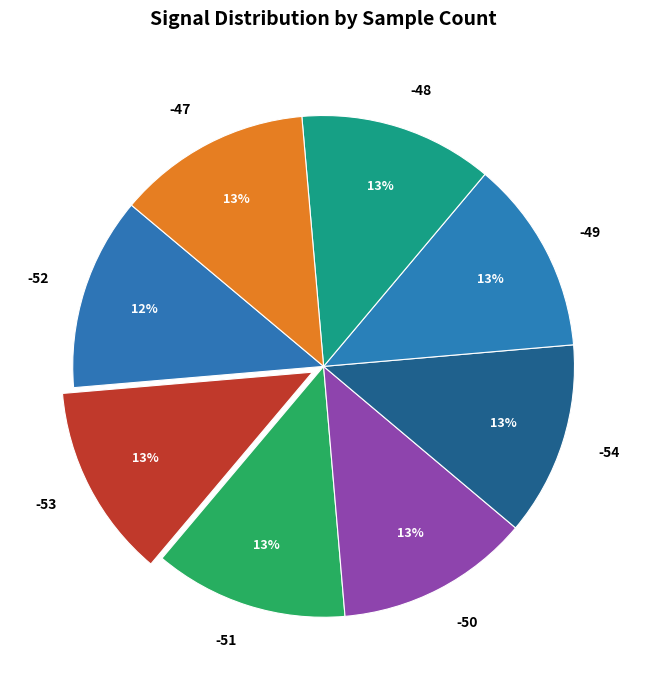

To the nearest percent, what is the average slice percentage?

12%